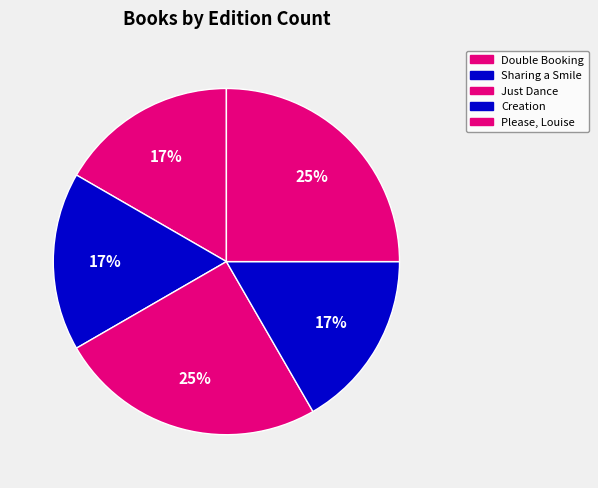

How many segments does this pie chart have?

5